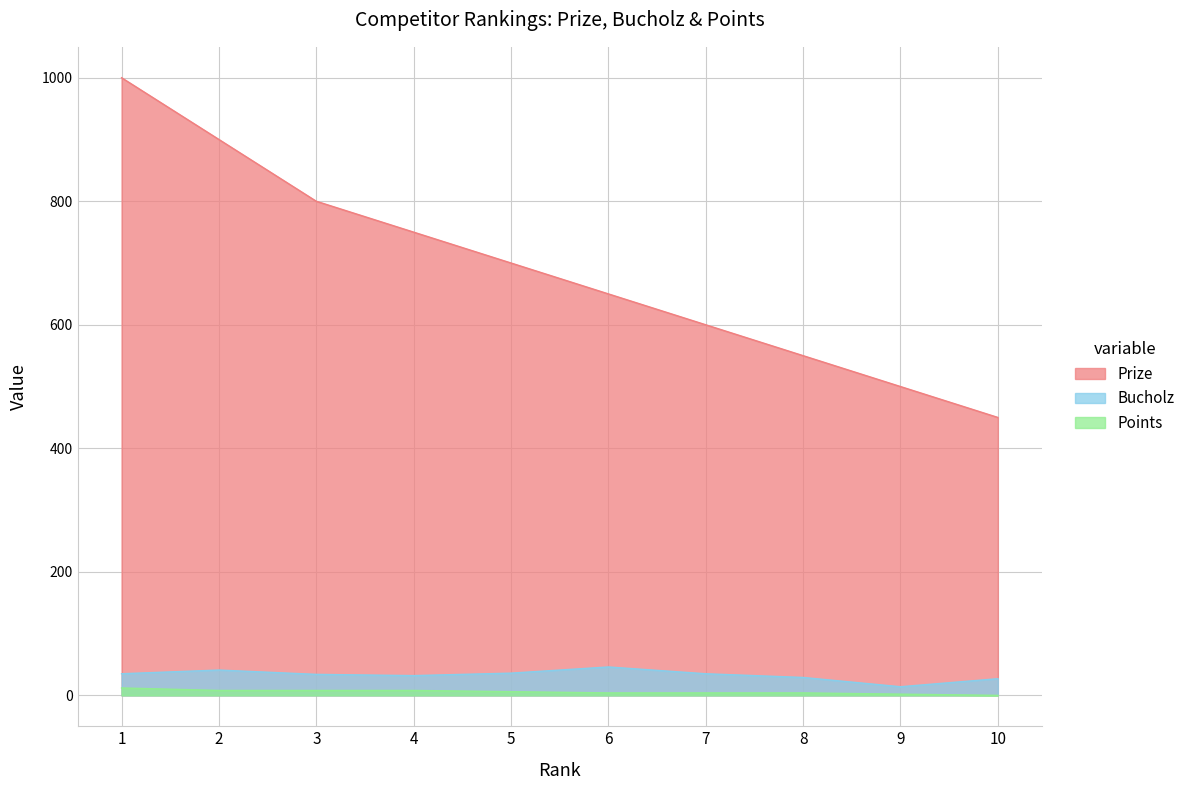

Count the Points values in the range 4 to 8.

7